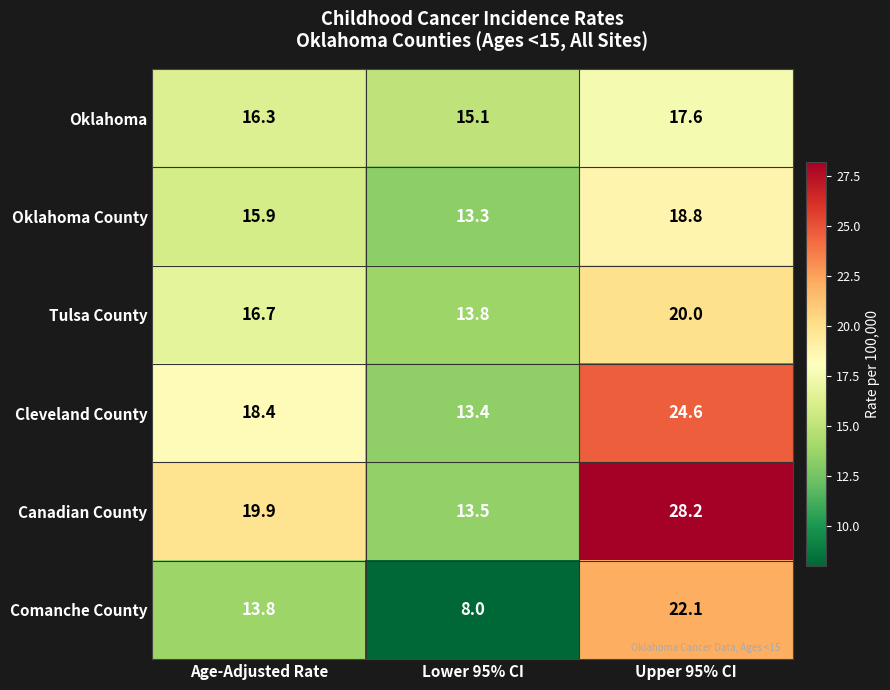

Reading right to left, what are all the values shown in this chart?

Oklahoma: Upper 95% CI=17.6	Lower 95% CI=15.1	Age-Adjusted Rate=16.3
Oklahoma County: Upper 95% CI=18.8	Lower 95% CI=13.3	Age-Adjusted Rate=15.9
Tulsa County: Upper 95% CI=20.0	Lower 95% CI=13.8	Age-Adjusted Rate=16.7
Cleveland County: Upper 95% CI=24.6	Lower 95% CI=13.4	Age-Adjusted Rate=18.4
Canadian County: Upper 95% CI=28.2	Lower 95% CI=13.5	Age-Adjusted Rate=19.9
Comanche County: Upper 95% CI=22.1	Lower 95% CI=8.0	Age-Adjusted Rate=13.8